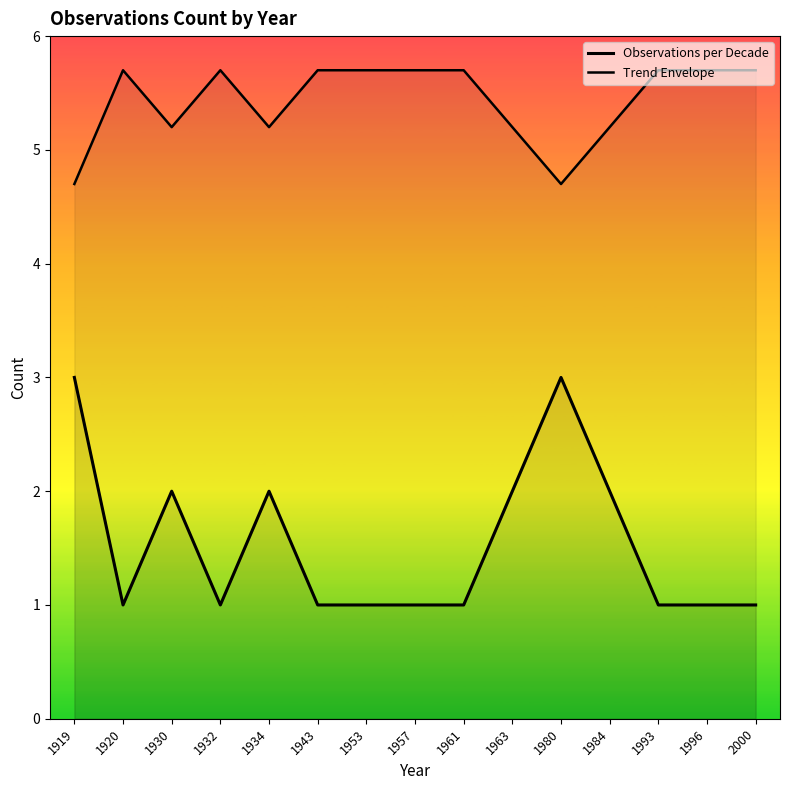

What are all the series names shown in the legend?

Observations per Decade, Trend Envelope